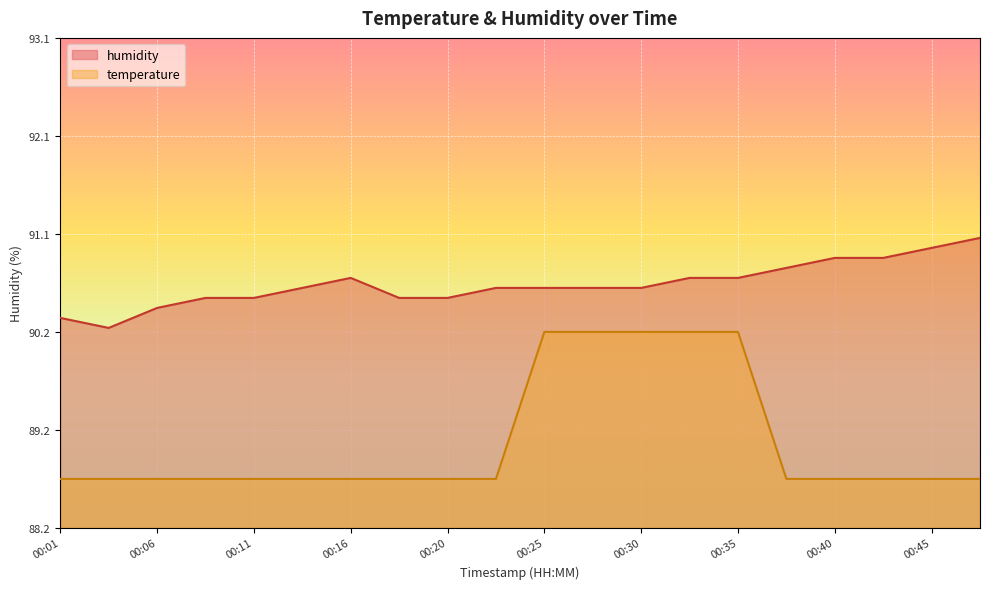

At which category is the sum across all series the highest?

00:33